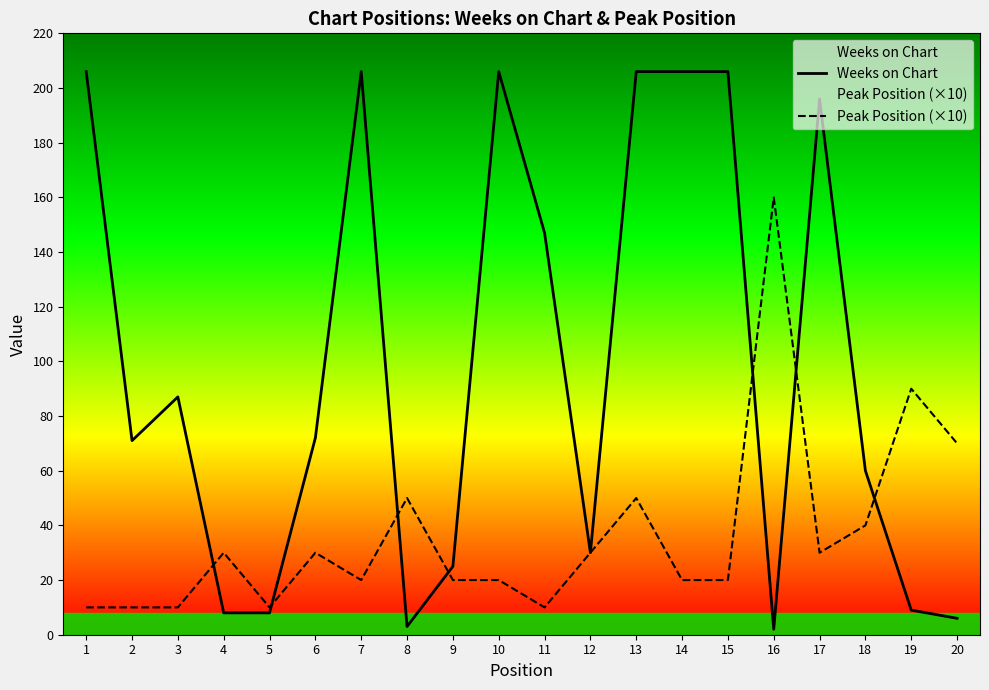

In Peak Position (×10), how many points are higher than both neighbors (excluding endpoints)?

6